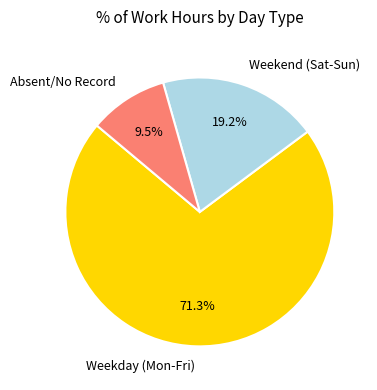

What is the ratio of the value at Weekday (Mon-Fri) to the value at Weekend (Sat-Sun)?

3.7